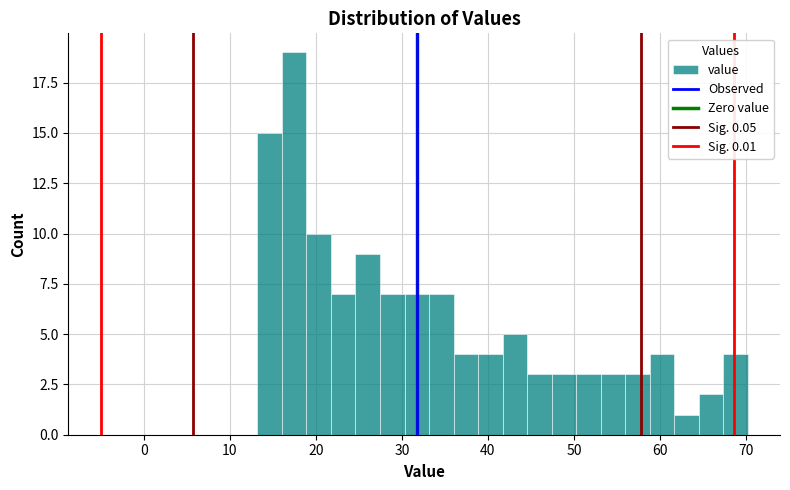

Read against the x-axis, roughly where is the centre of the tallest bar?

17